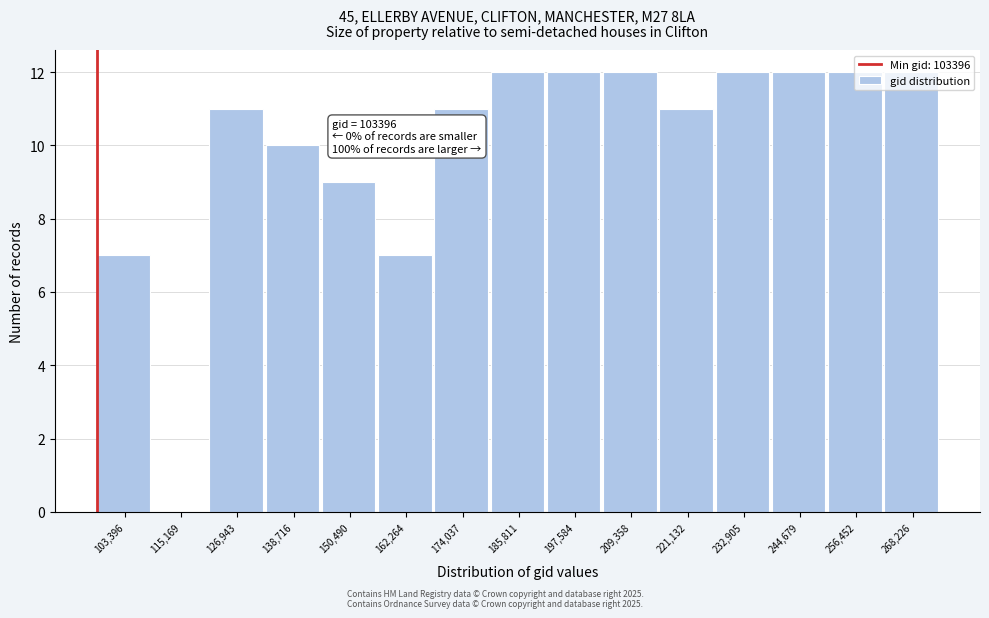

What is the maximum value shown in the chart?

12